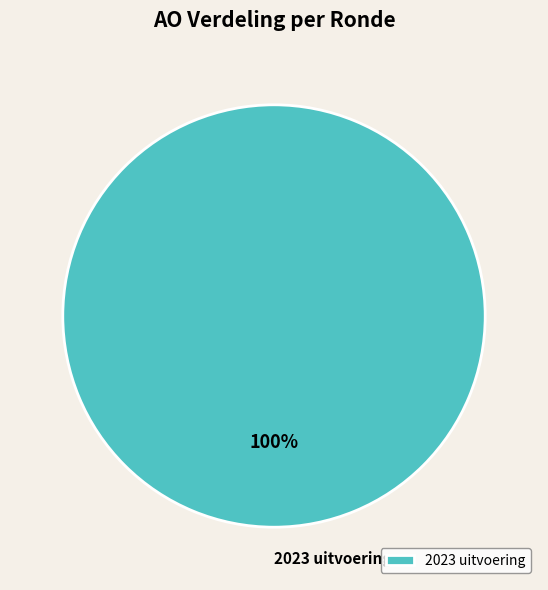

Which slice represents more than half of the pie?

2023 uitvoering